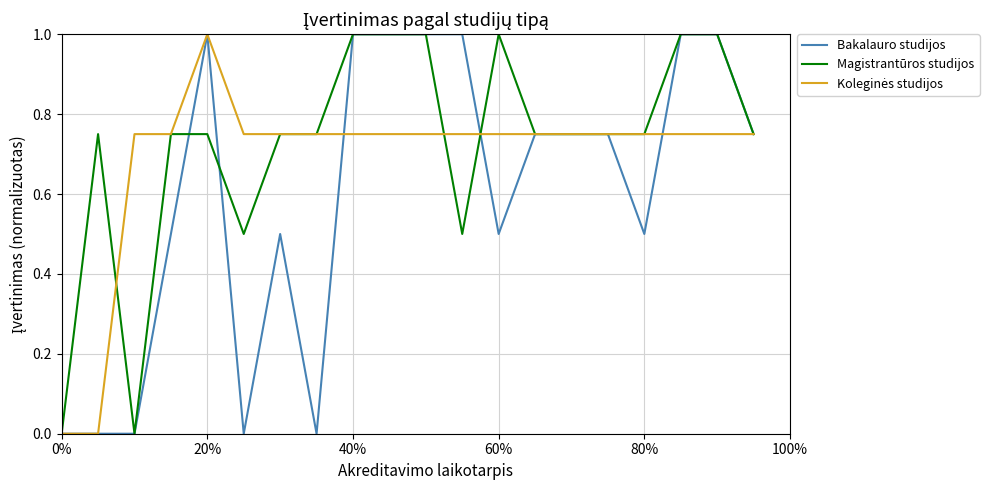

What is the highest value of the Bakalauro studijos series?

1.0